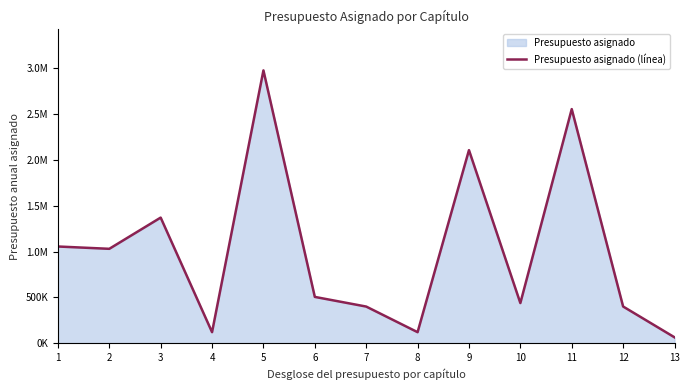

True or false: the data shows 64224.3 at 4.

False